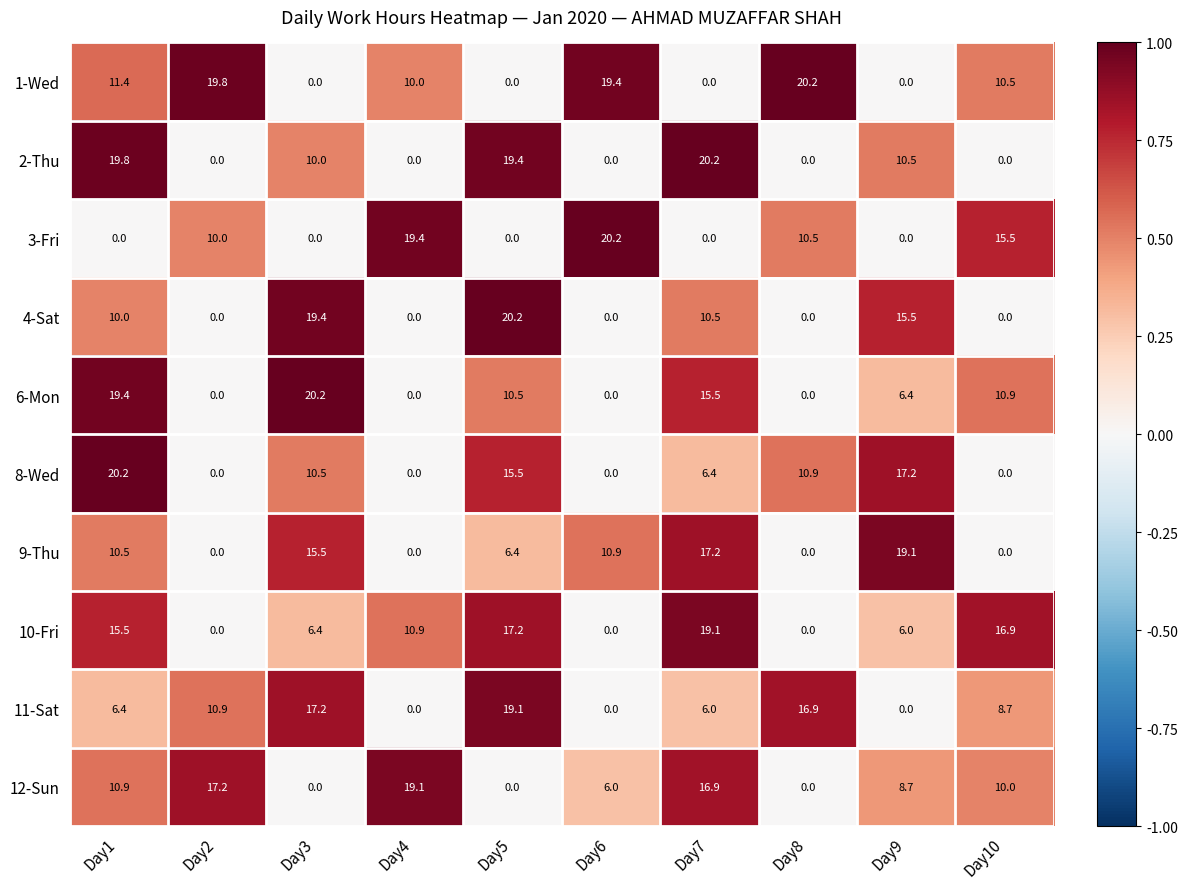

At how many categories does at least one series exceed 0?

10